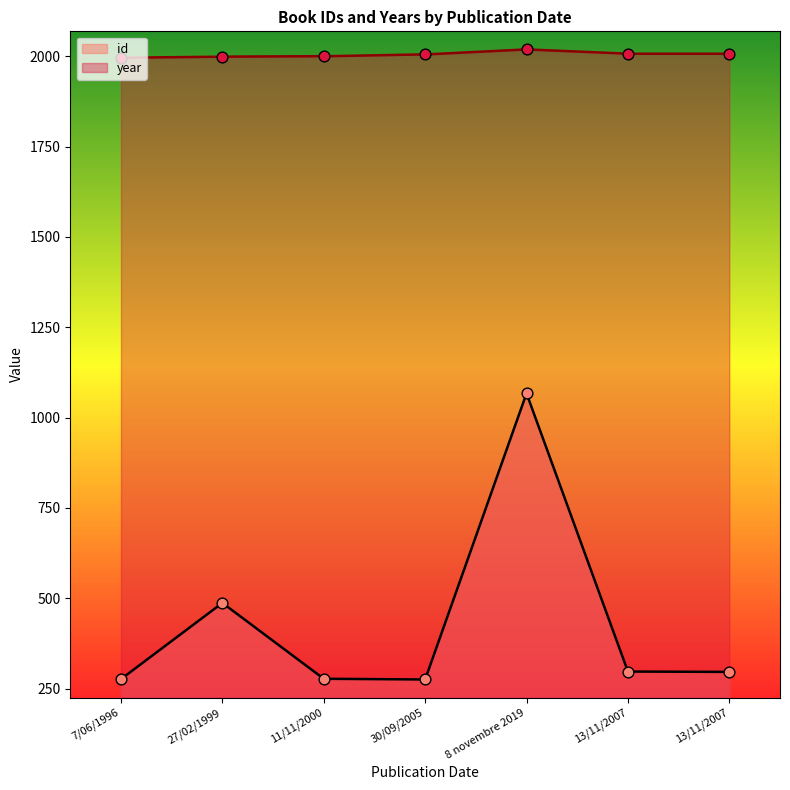

Which series reaches the minimum Y coordinate?

id